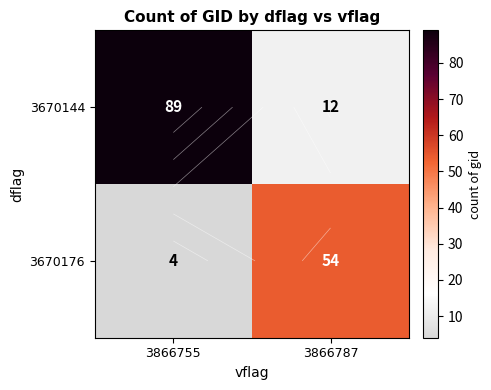

How many 3670176 values are between 4 and 54?

2